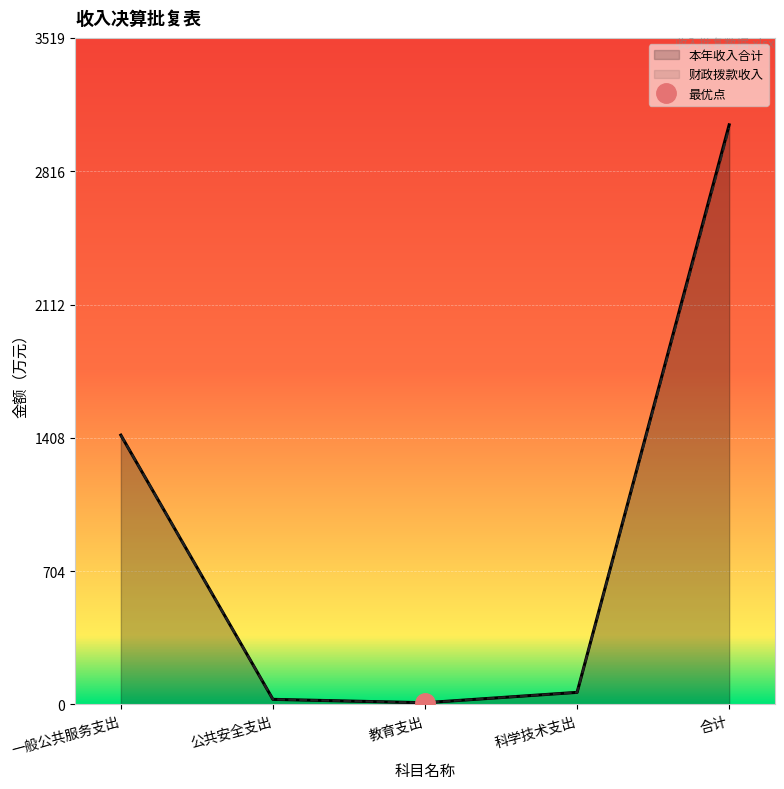

Which series has the widest spread of values?

本年收入合计